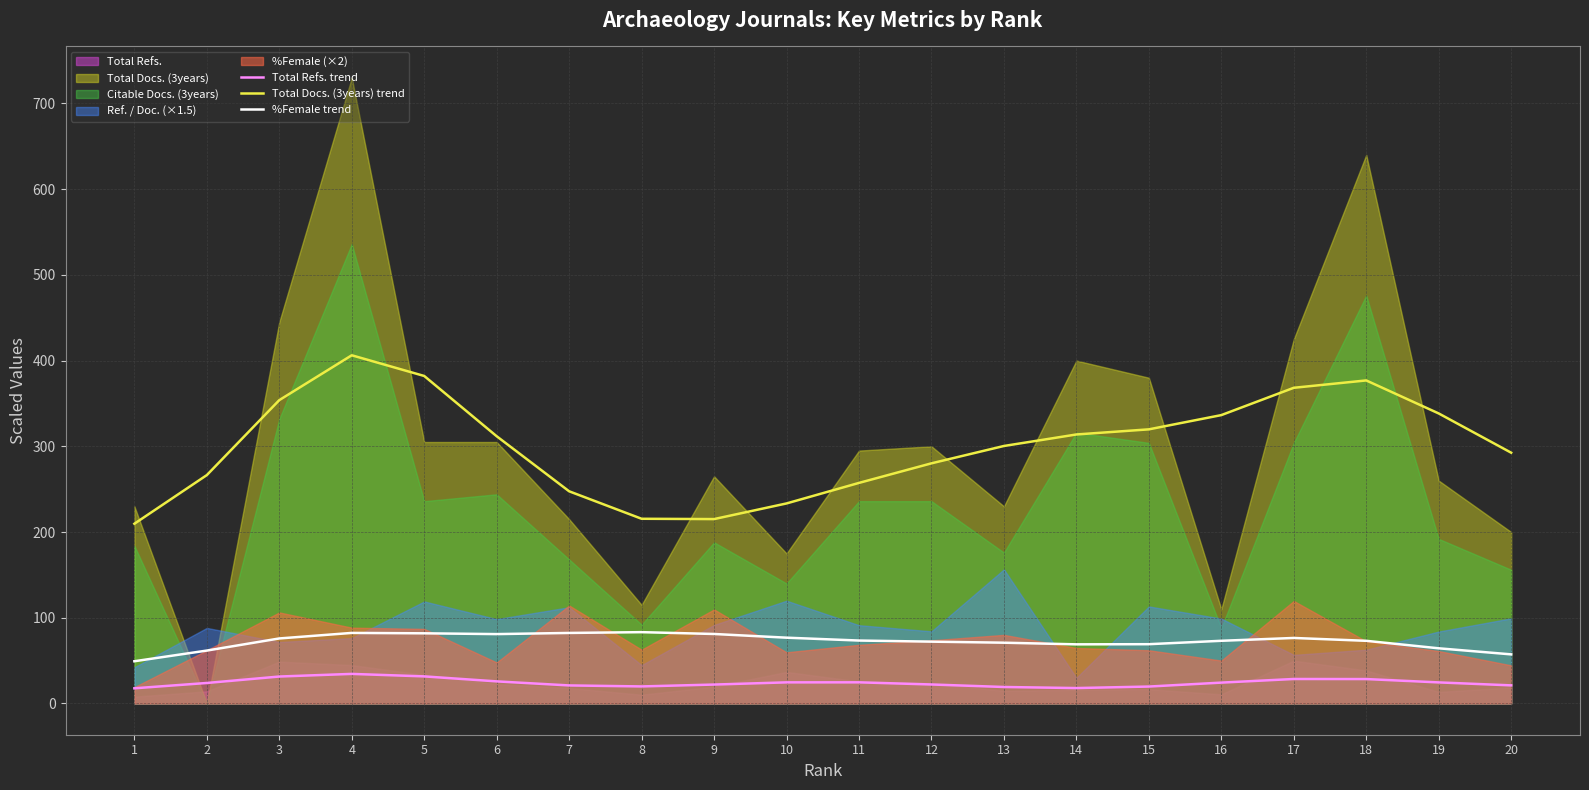

Is the value of Total Docs. (3years) trend at 6 greater than the value of %Female trend at 7?

Yes